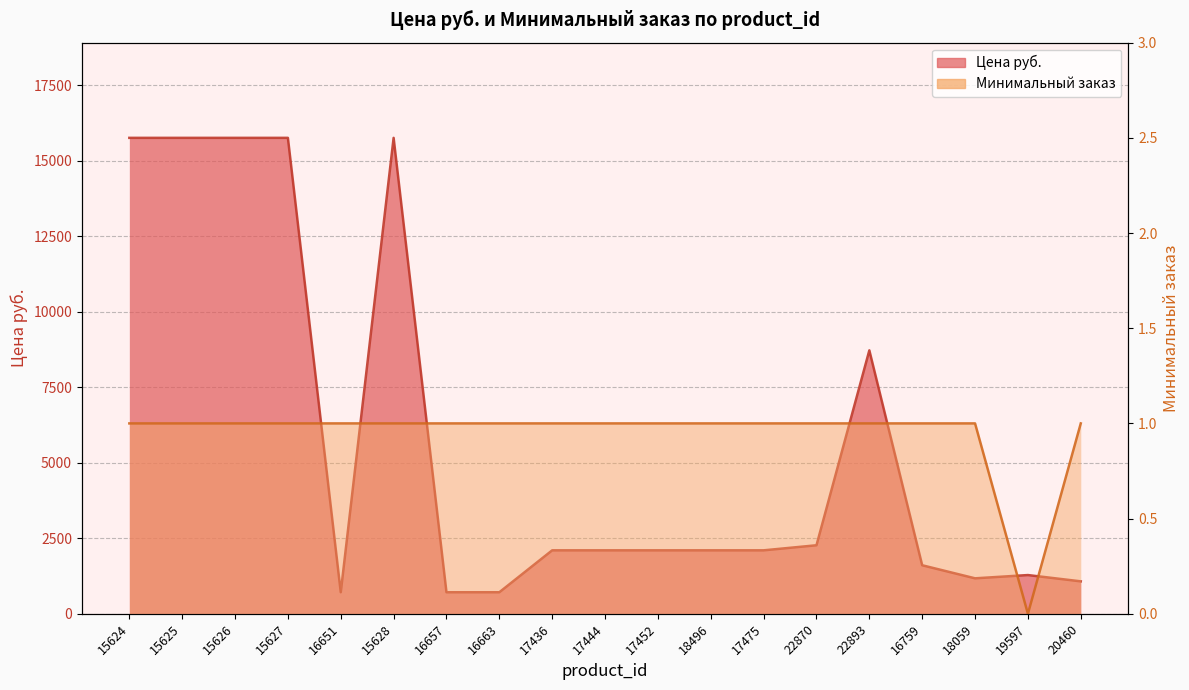

At which category is the sum across all series the highest?

15624